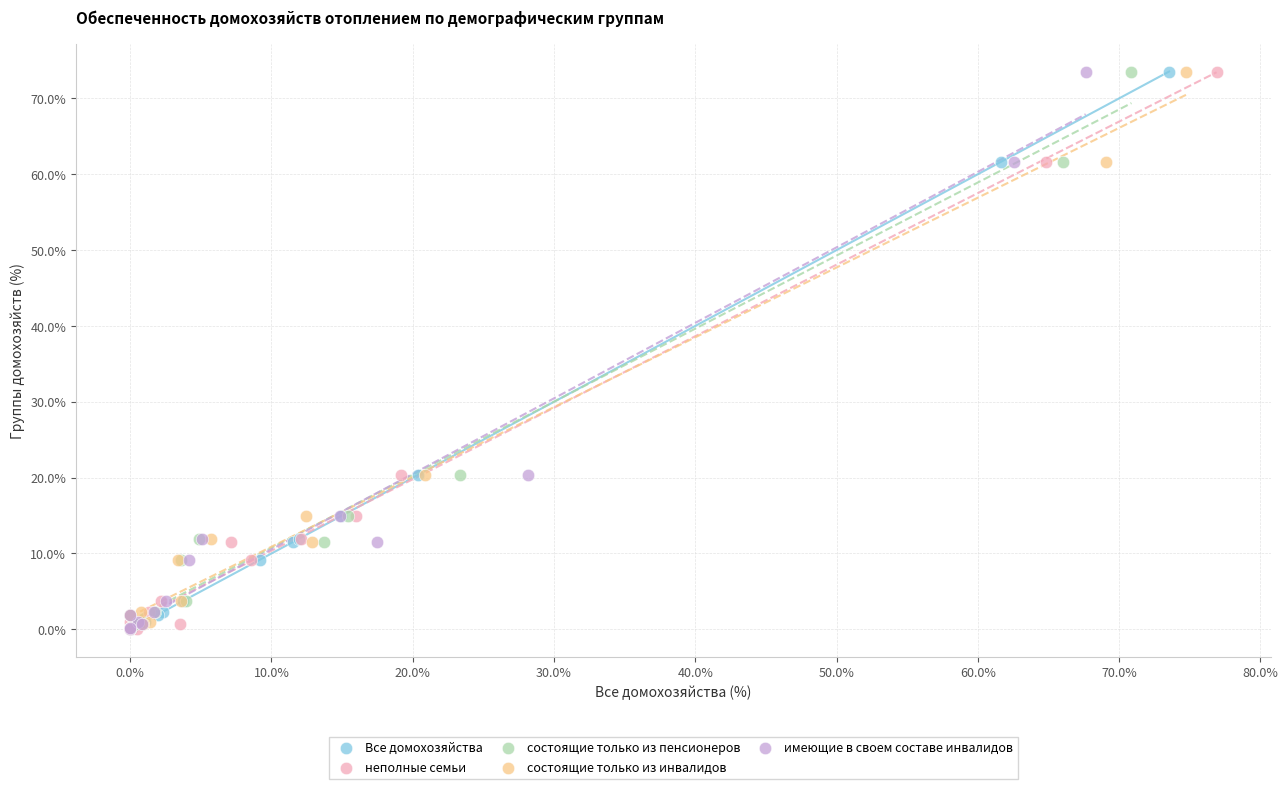

What are all the series names shown in the legend?

Все домохозяйства, неполные семьи, состоящие только из пенсионеров, состоящие только из инвалидов, имеющие в своем составе инвалидов